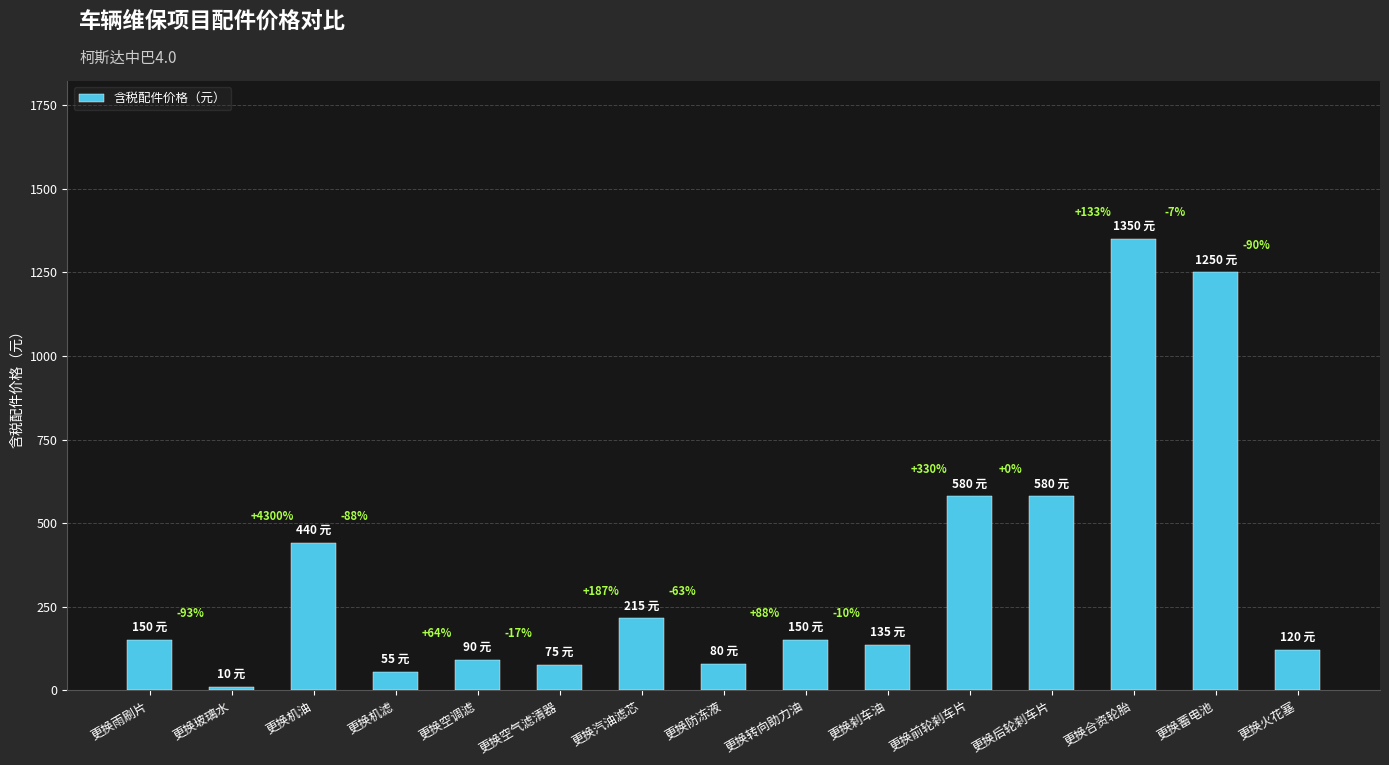

What is the difference between the values at 更换蓄电池 and 更换玻璃水?

1240